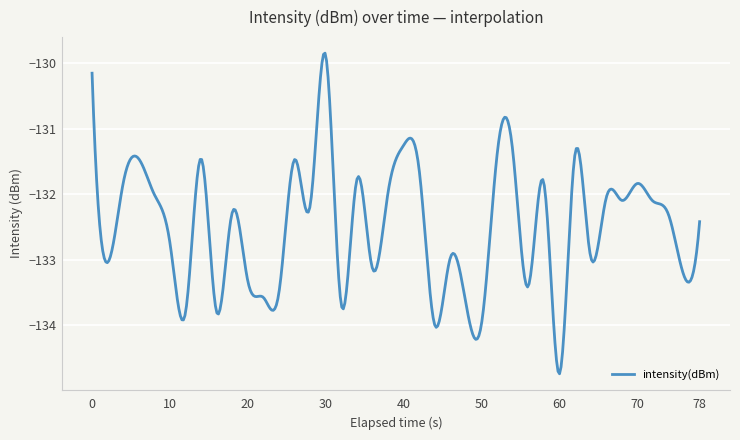

True or false: the data has more than 0 interior local peaks.

True